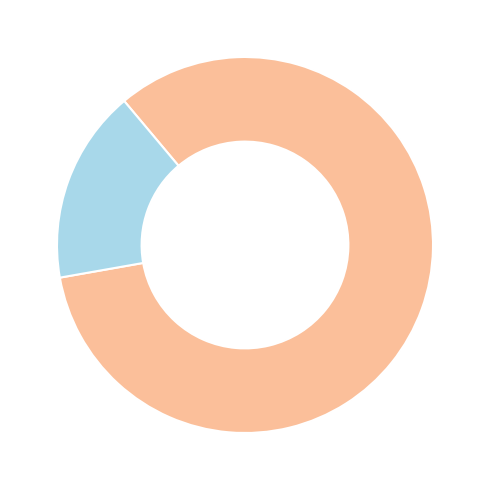

Is there any slice that represents more than half of the pie?

Yes